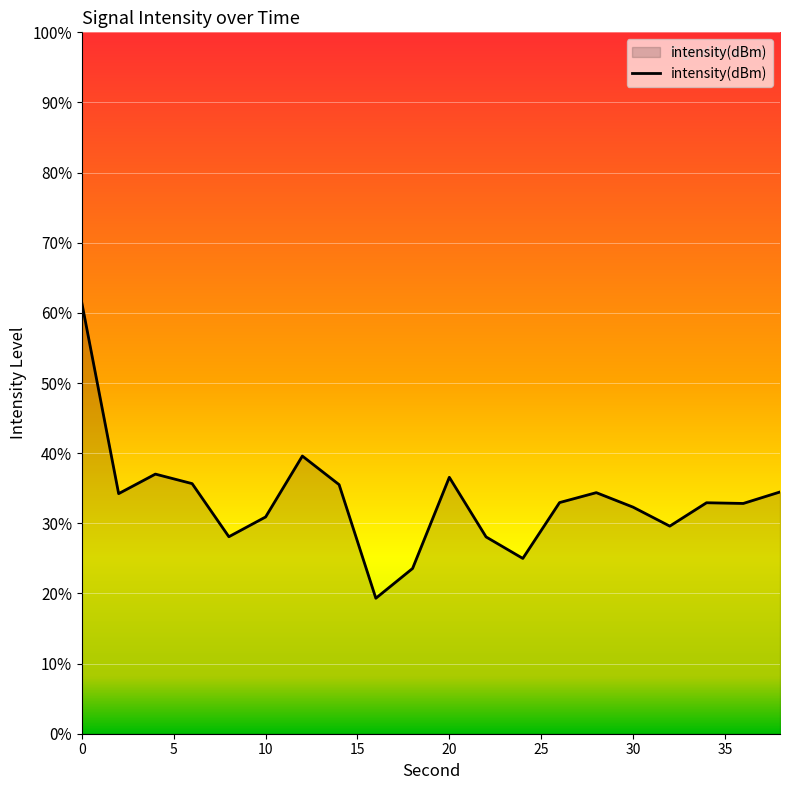

The value at 16 is -172.8. True or false?

False